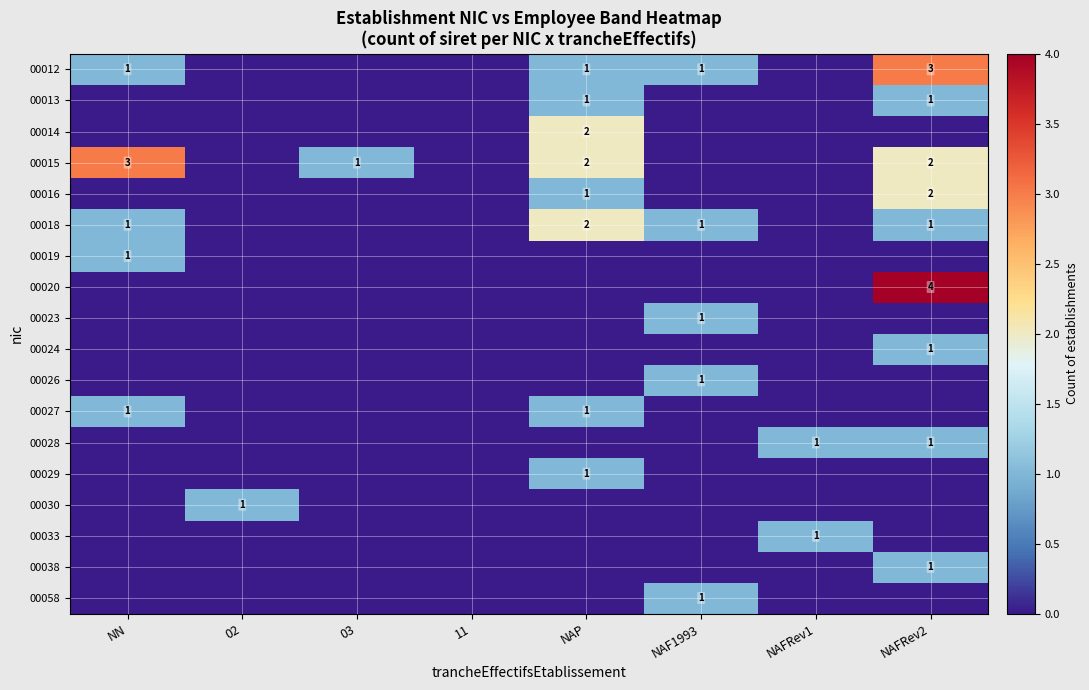

At which label is 00016 closest to 1?

NAP